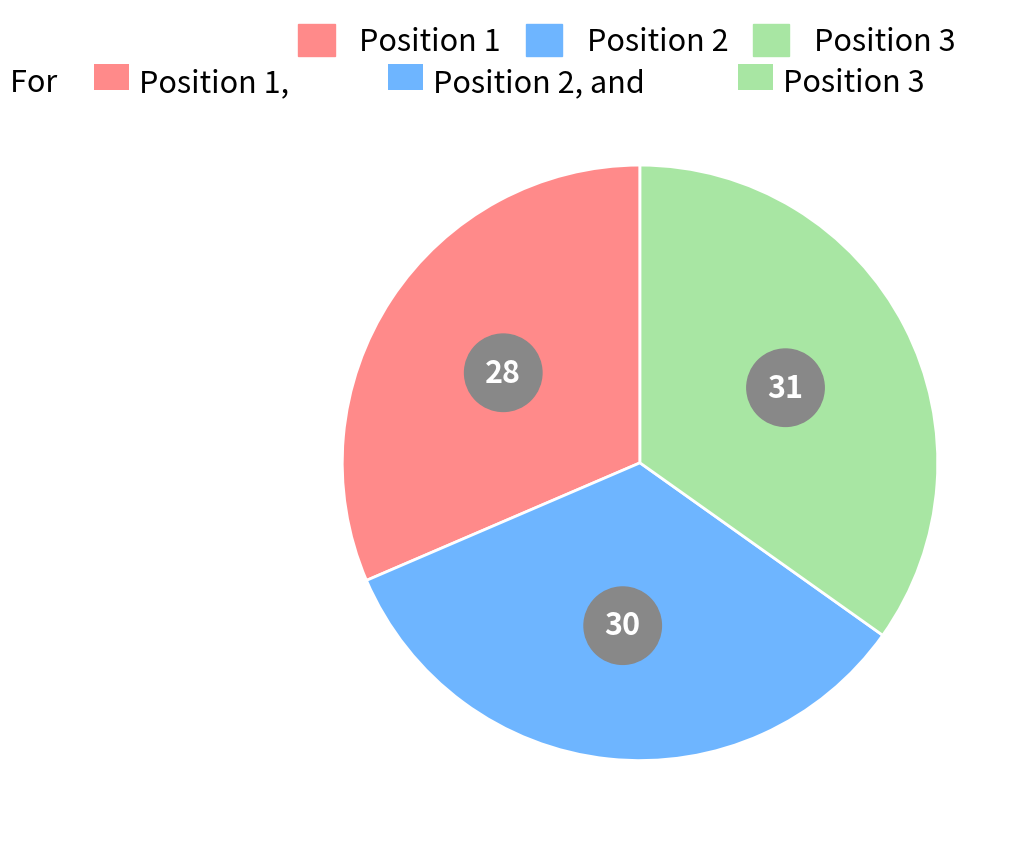

Does any single category account for the majority?

No